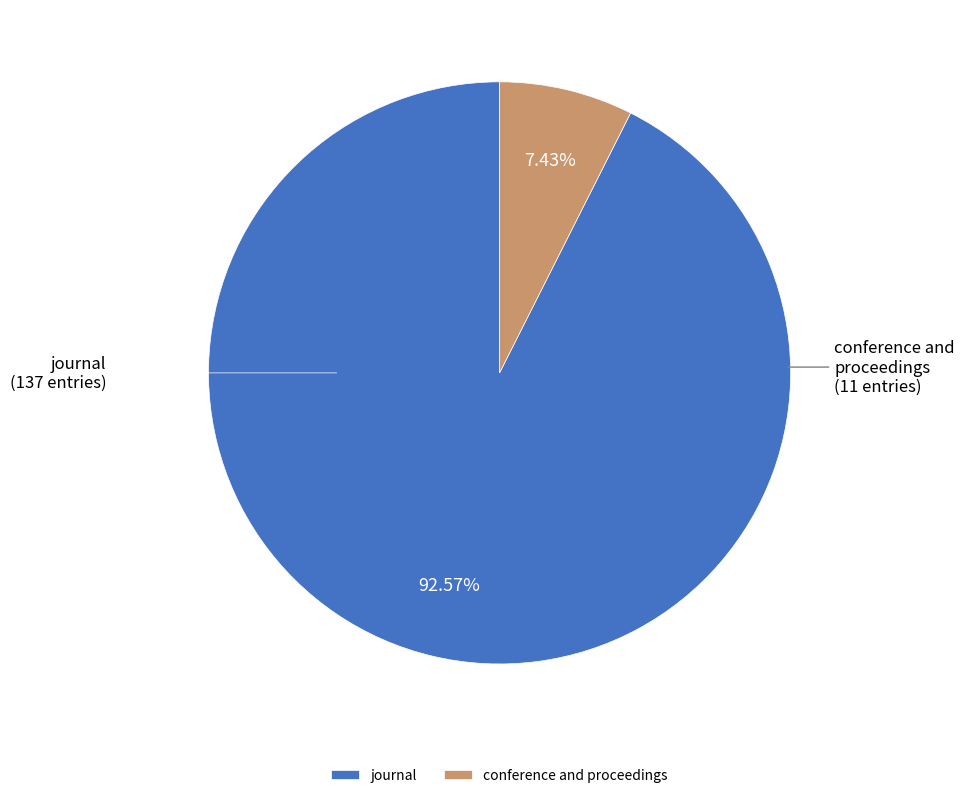

What percentage is the journal slice, to the nearest percent?

93%